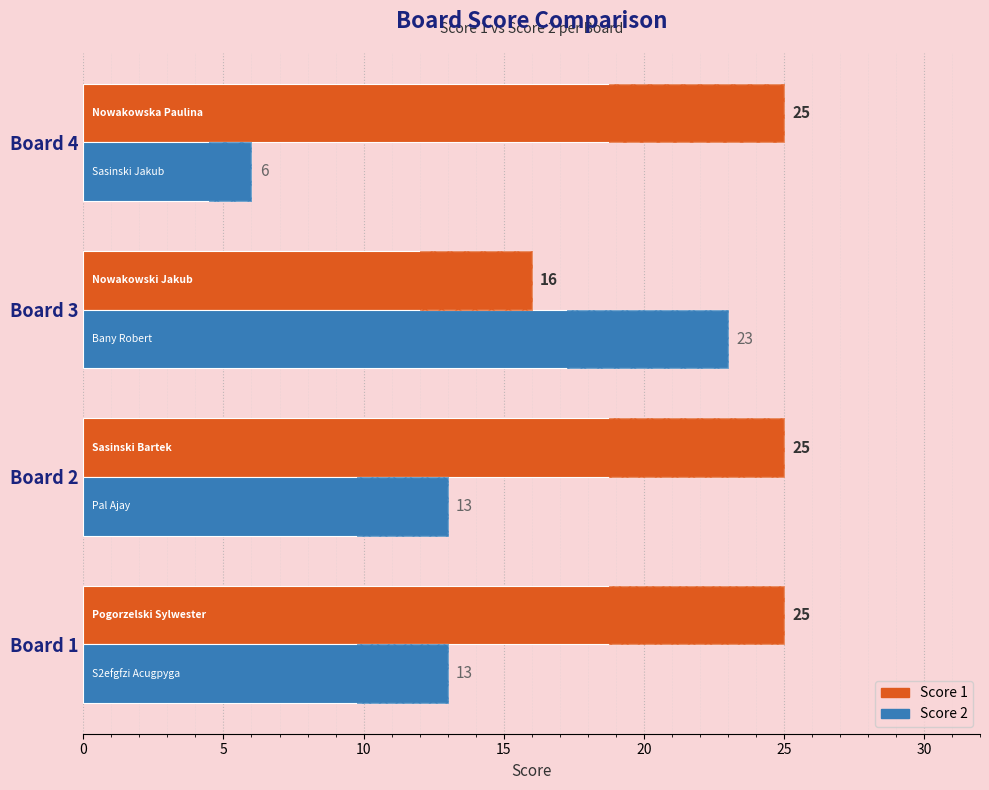

Which series changed the most between Board 1 and Board 2?

Score 1